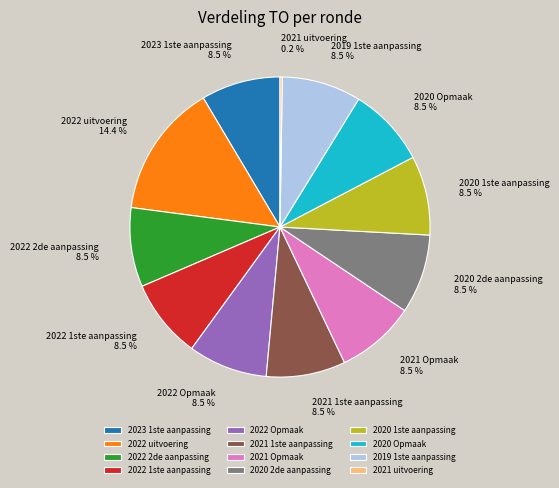

Is it true that 2022 uitvoering is 14% of the pie?

True